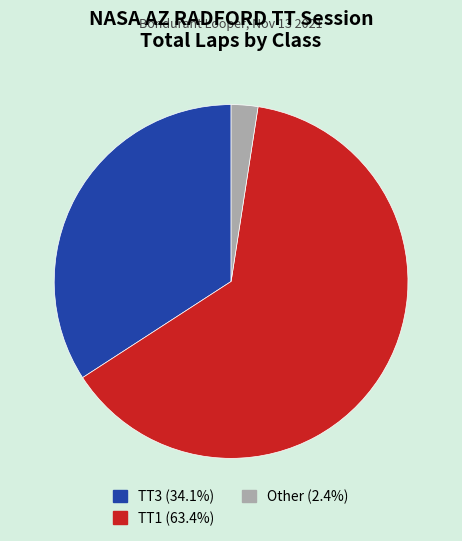

Is there a majority slice in this chart?

Yes